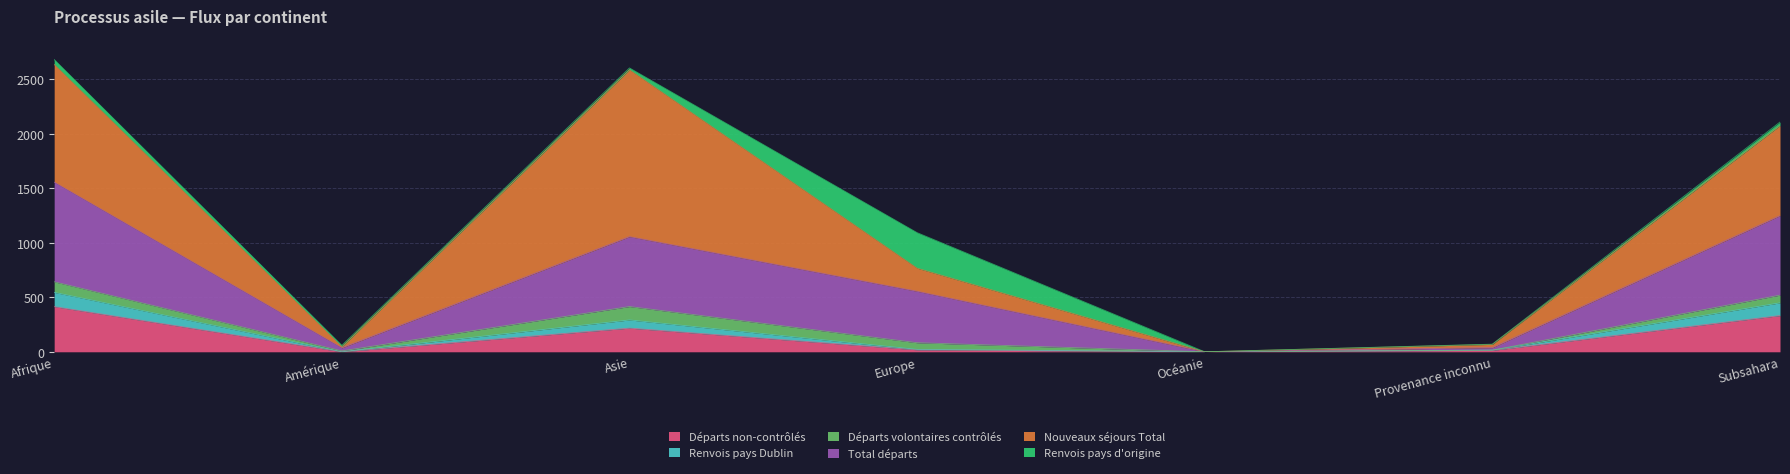

At which category is the sum across all series the highest?

Afrique